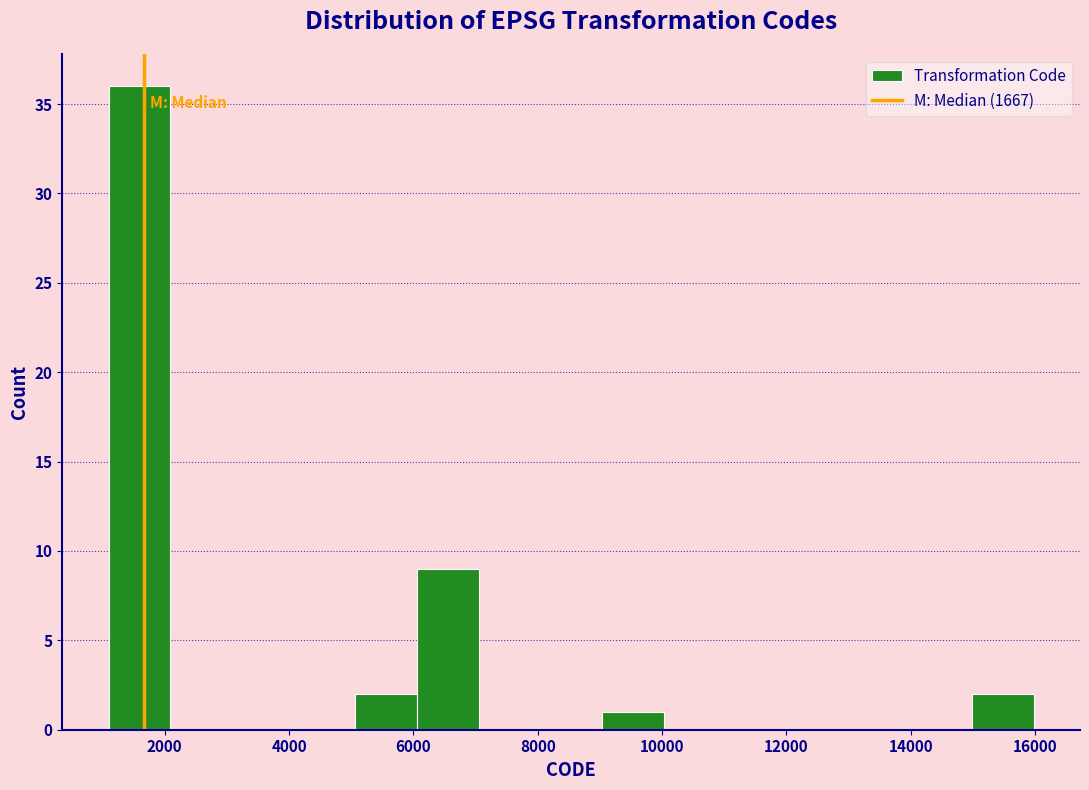

Reading left to right, list every bar in this chart as the range it spans on the x-axis followed by its height. Neither the bar edges nor the heights are printed on the chart, so give them approximately, as read against the axes.

1200 to 2000: 36
2000 to 3000: 0
3000 to 4000: 0
4000 to 5000: 0
5000 to 6000: 2
6000 to 7000: 9
7000 to 8000: 0
8000 to 9000: 0
9000 to 10000: 1
10000 to 11000: 0
11000 to 12000: 0
12000 to 13000: 0
13000 to 14000: 0
14000 to 15000: 0
15000 to 16000: 2